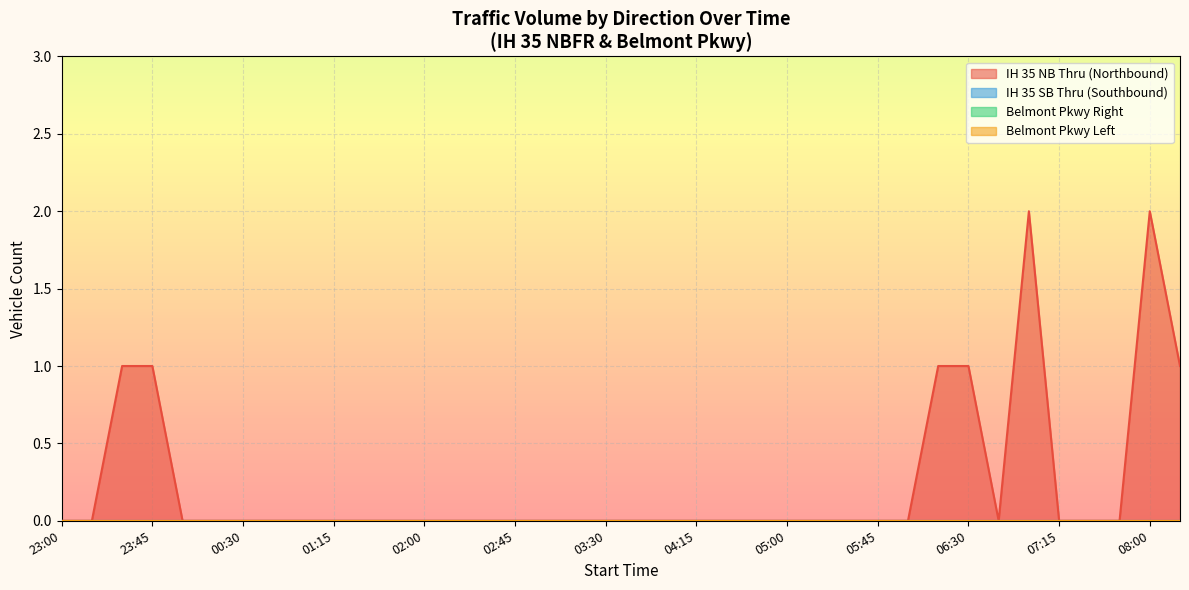

What is the highest value of the IH 35 NB Thru (Northbound) series?

2